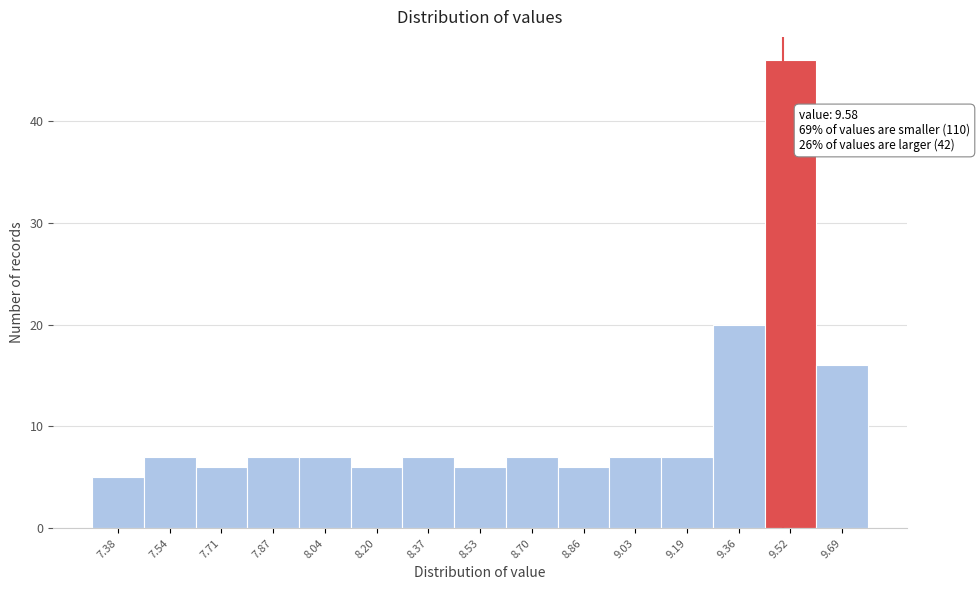

Reading left to right, list all the values displayed in this chart.

7.38=5	7.54=7	7.71=6	7.87=7	8.04=7	8.20=6	8.37=7	8.53=6	8.70=7	8.86=6	9.03=7	9.19=7	9.36=20	9.52=46	9.69=16